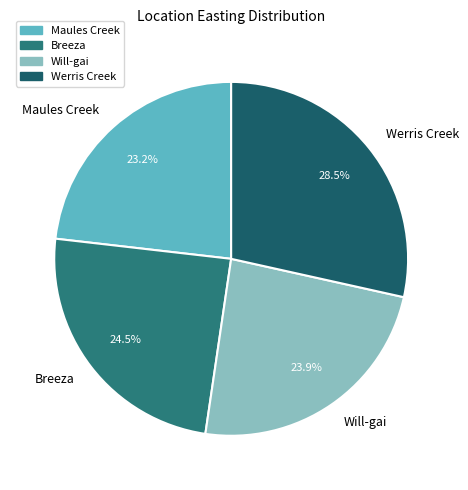

How many slices are in this pie chart?

4